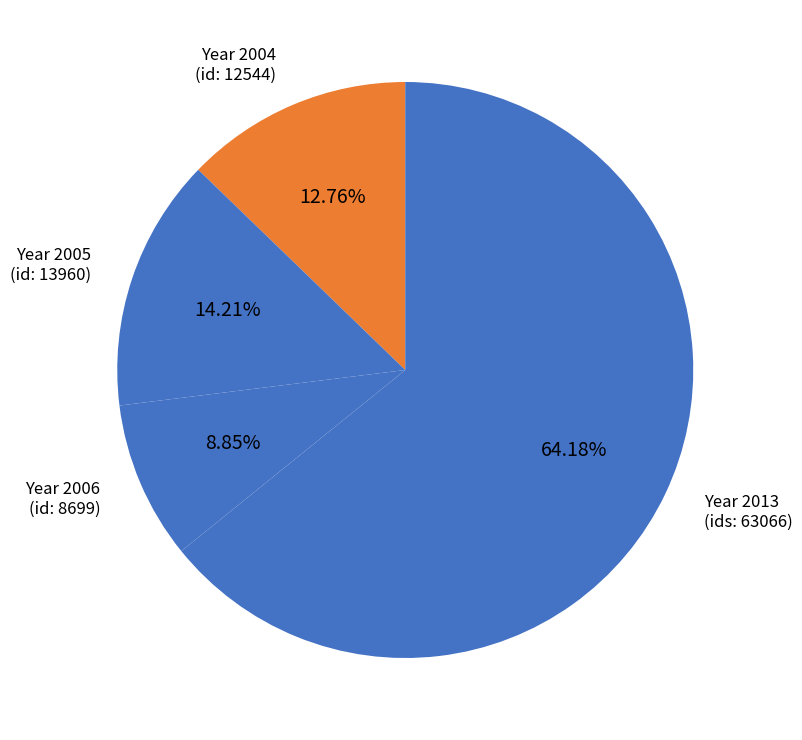

Is there any slice that represents more than half of the pie?

Yes